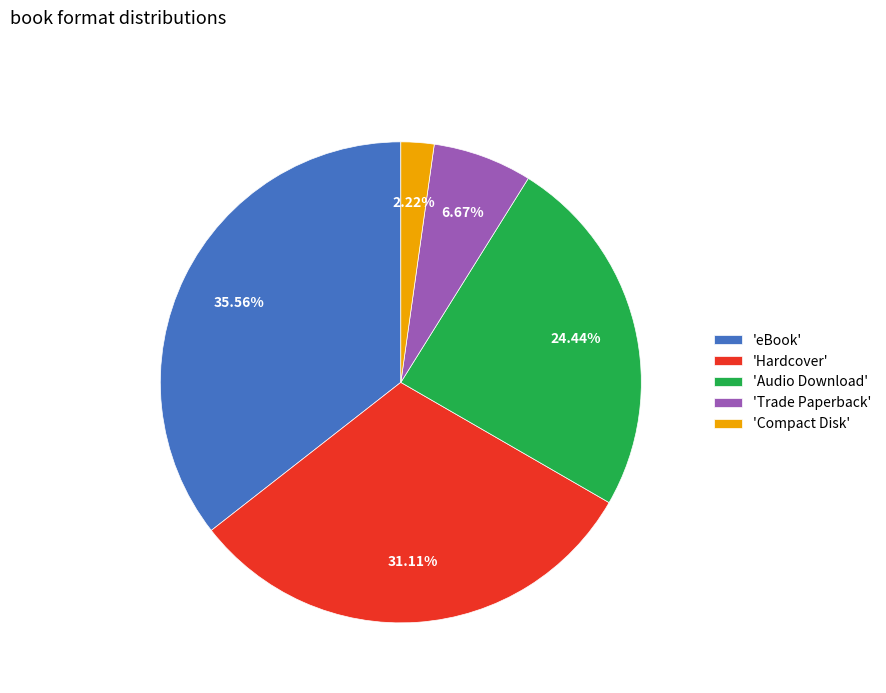

Which slice is the largest?

'eBook'